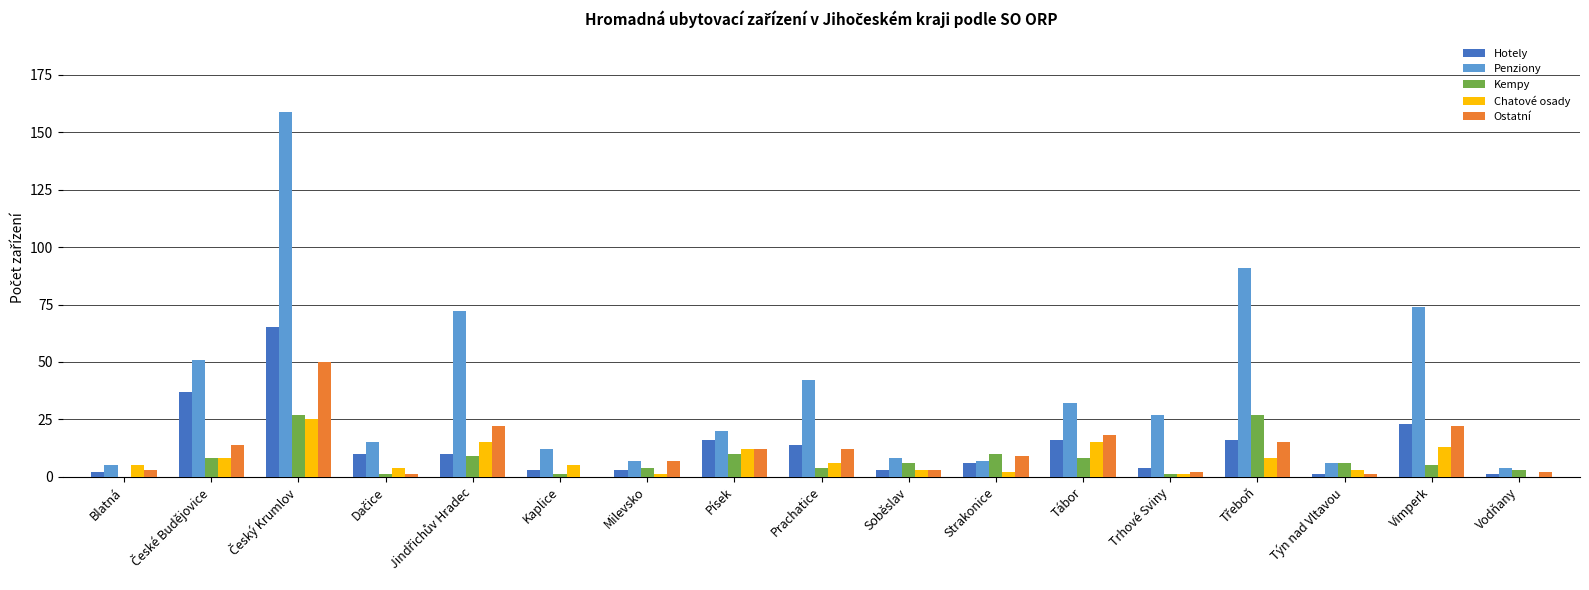

What is the maximum value shown in the chart?

159